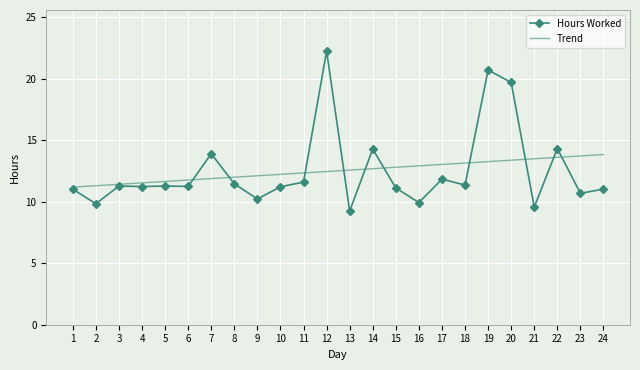

How many categories are shown in the chart?

24